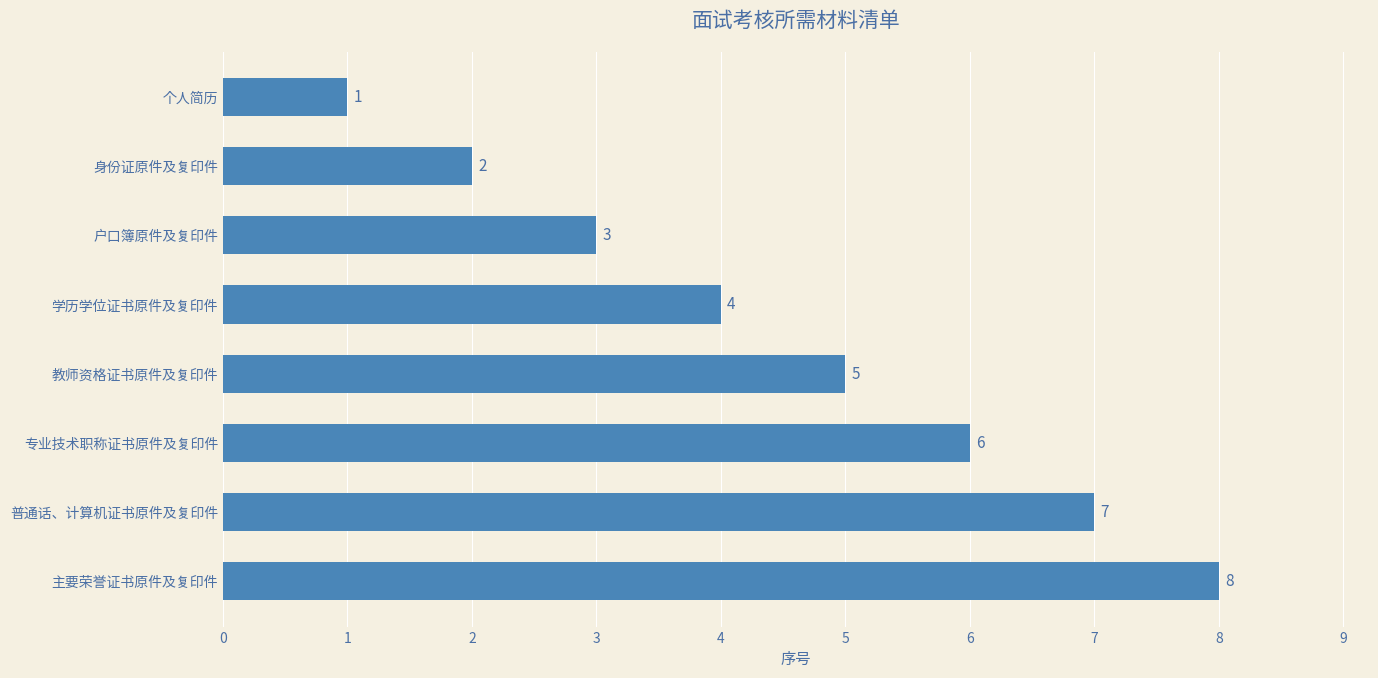

List the labels in order of value, largest first.

主要荣誉证书原件及复印件, 普通话、计算机证书原件及复印件, 专业技术职称证书原件及复印件, 教师资格证书原件及复印件, 学历学位证书原件及复印件, 户口簿原件及复印件, 身份证原件及复印件, 个人简历